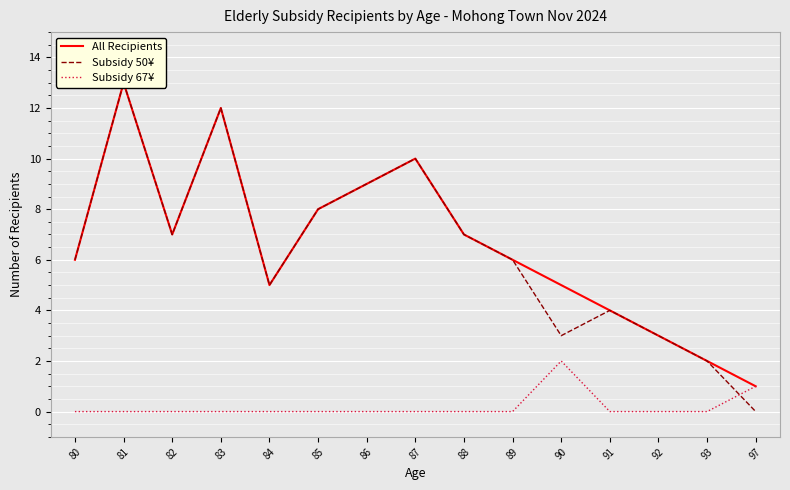

What is the sum of all Subsidy 67¥ values?

3